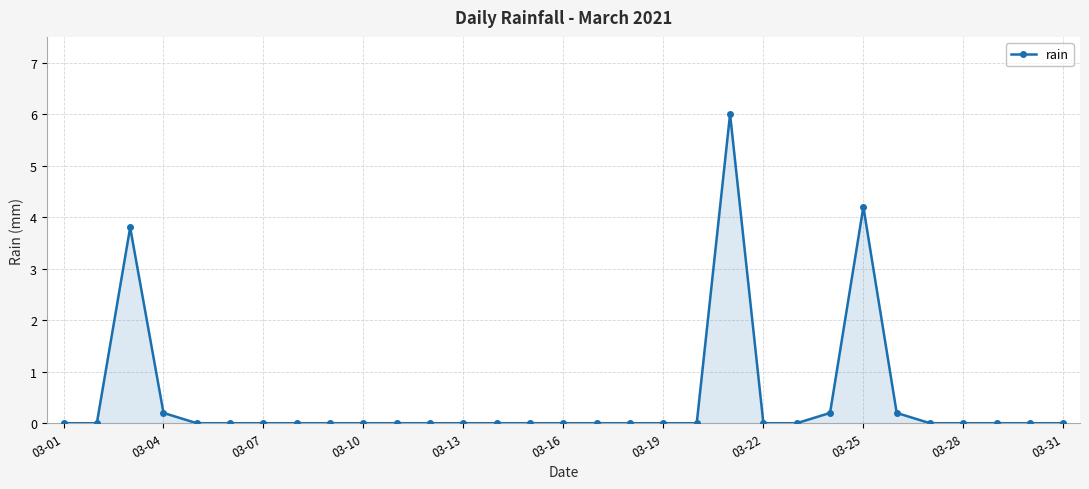

How many lines are shown in the chart?

1